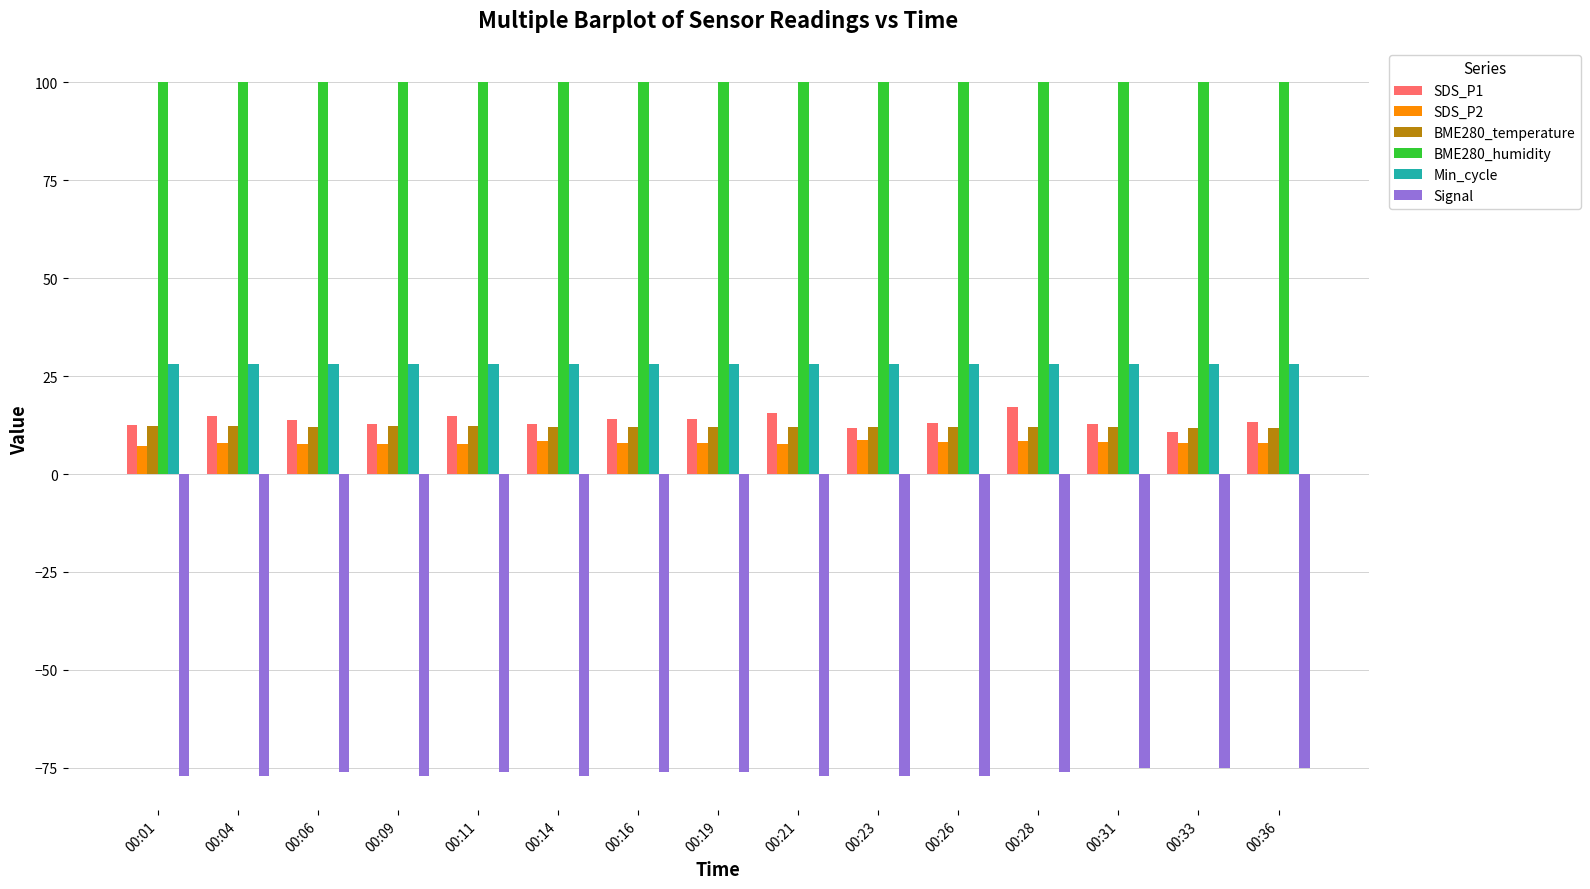

What is the sum of the BME280_temperature values at 00:36 and 00:01?

24.2